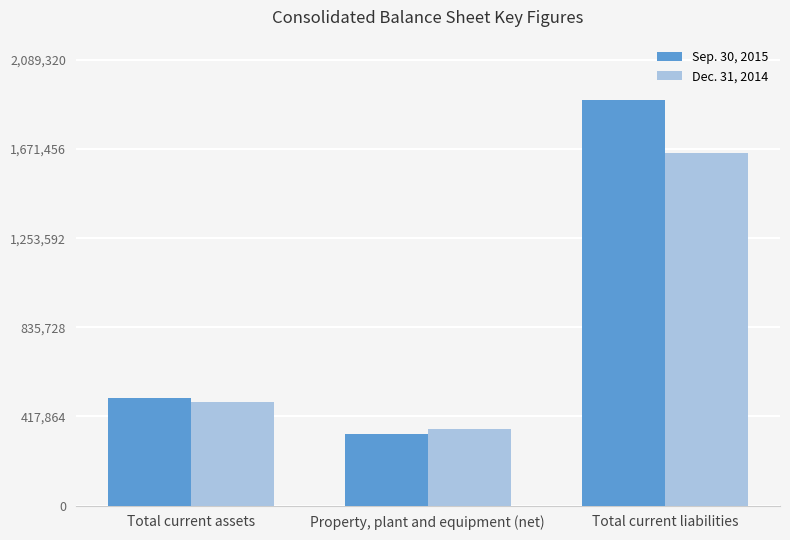

At Total current assets, list the series in order from largest to smallest.

Sep. 30, 2015, Dec. 31, 2014